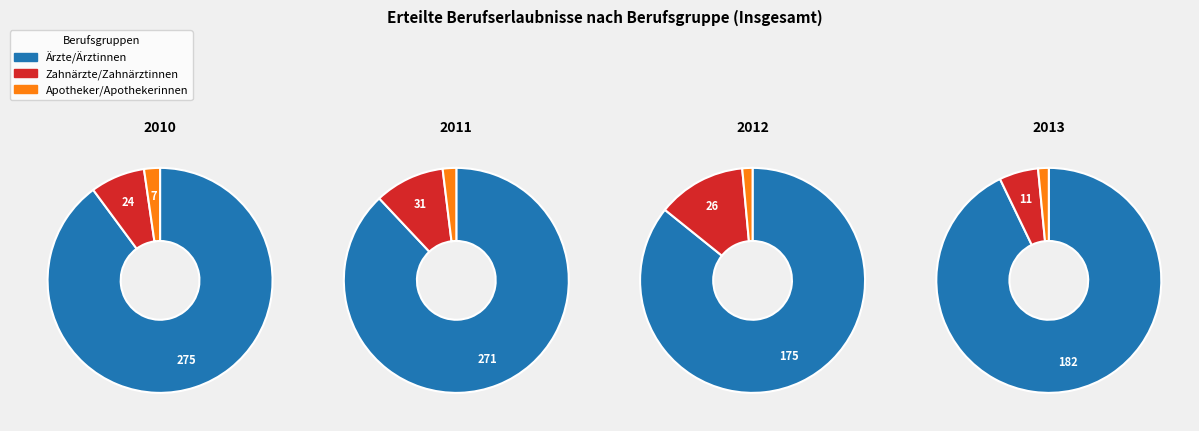

To the nearest percent, what is the combined percentage of 2013 and 2011?

47%